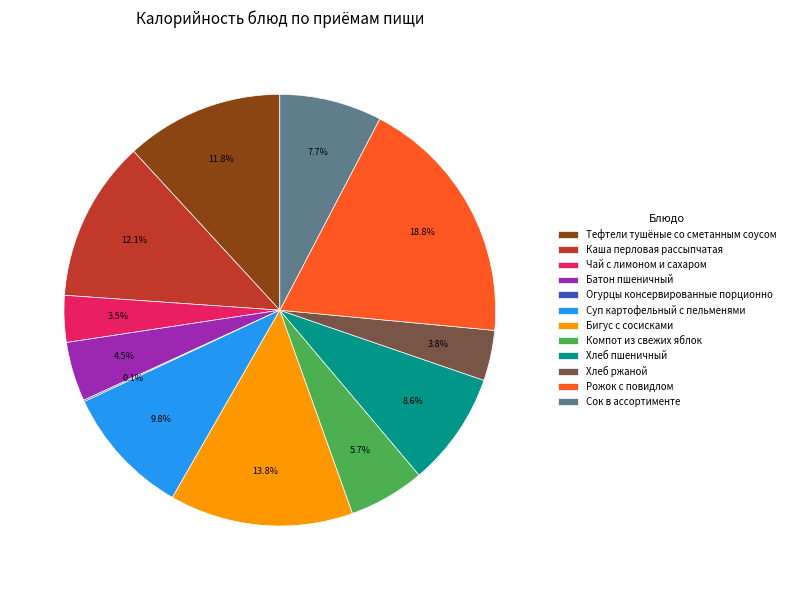

Which has a higher value, Хлеб ржаной or Бигус с сосисками?

Бигус с сосисками